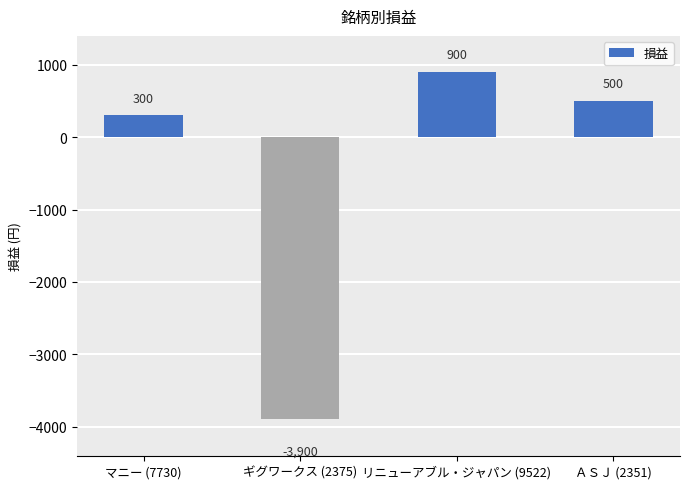

The value at マニー (7730) is 498. True or false?

False